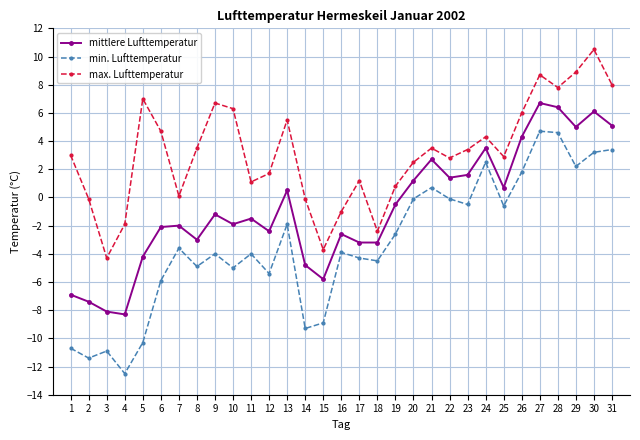

True or false: mittlere Lufttemperatur and min. Lufttemperatur intersect in this chart.

False